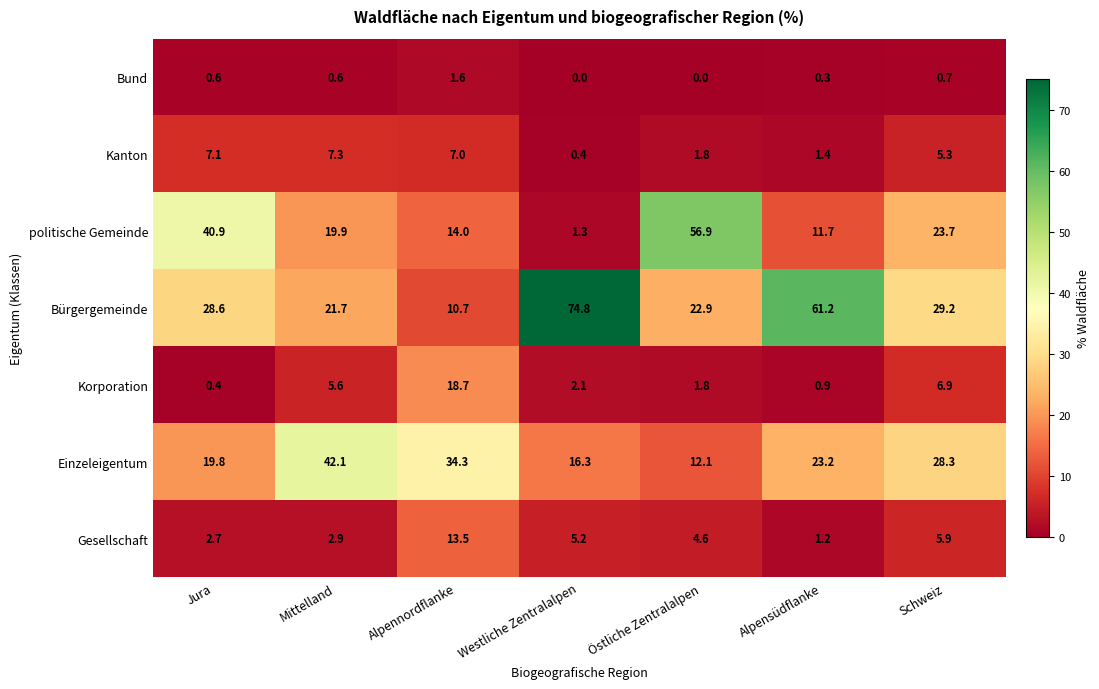

Rank the series by their maximum value, from highest to lowest.

Bürgergemeinde, politische Gemeinde, Einzeleigentum, Korporation, Gesellschaft, Kanton, Bund